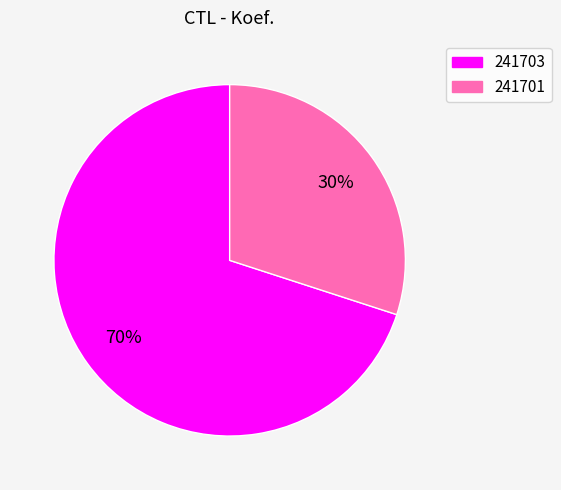

To the nearest percent, what is the difference between the 241701 and 241703 slice percentages?

40%